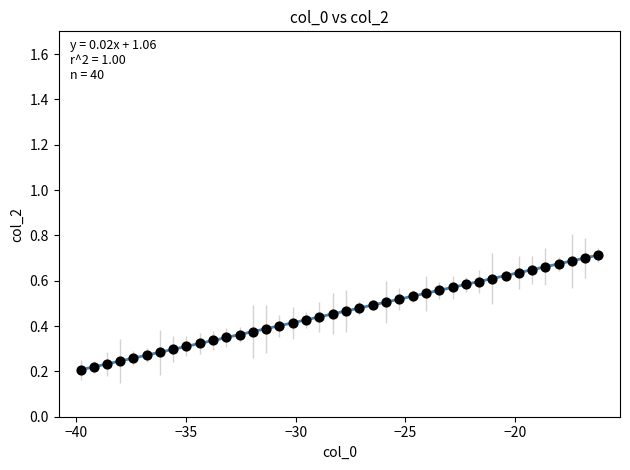

What is the range of X values (max minus min)?

23.6